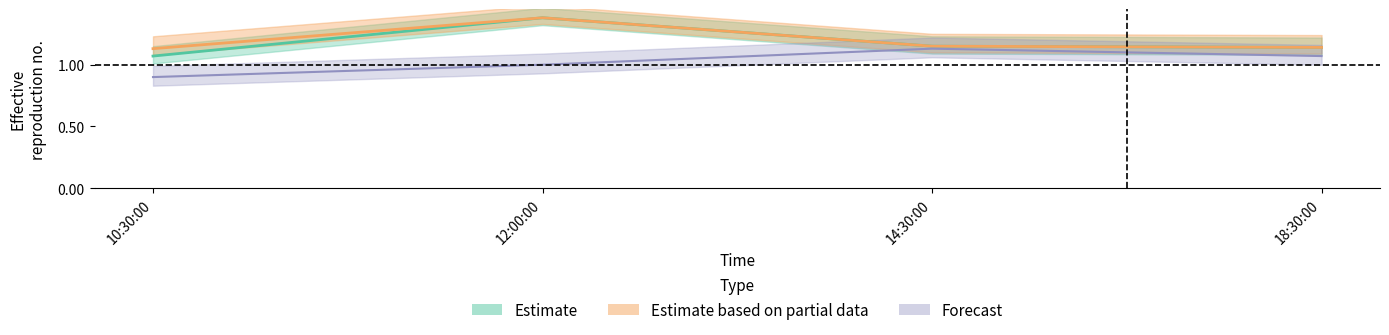

True or false: Forecast has a value of 0.5 at 18:30:00.

False